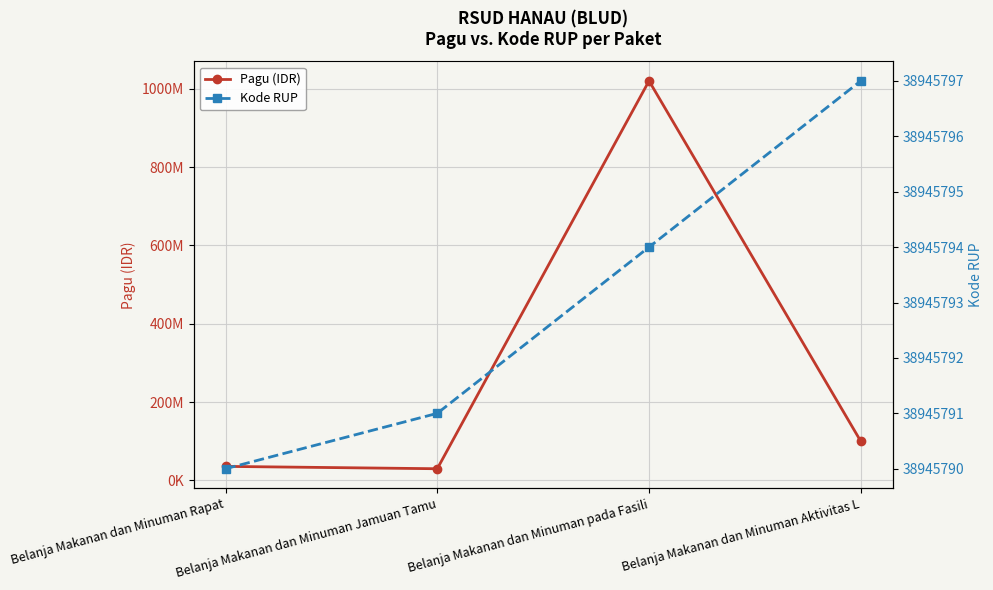

At which category is the sum across all series the highest?

Belanja Makanan dan Minuman pada Fasili